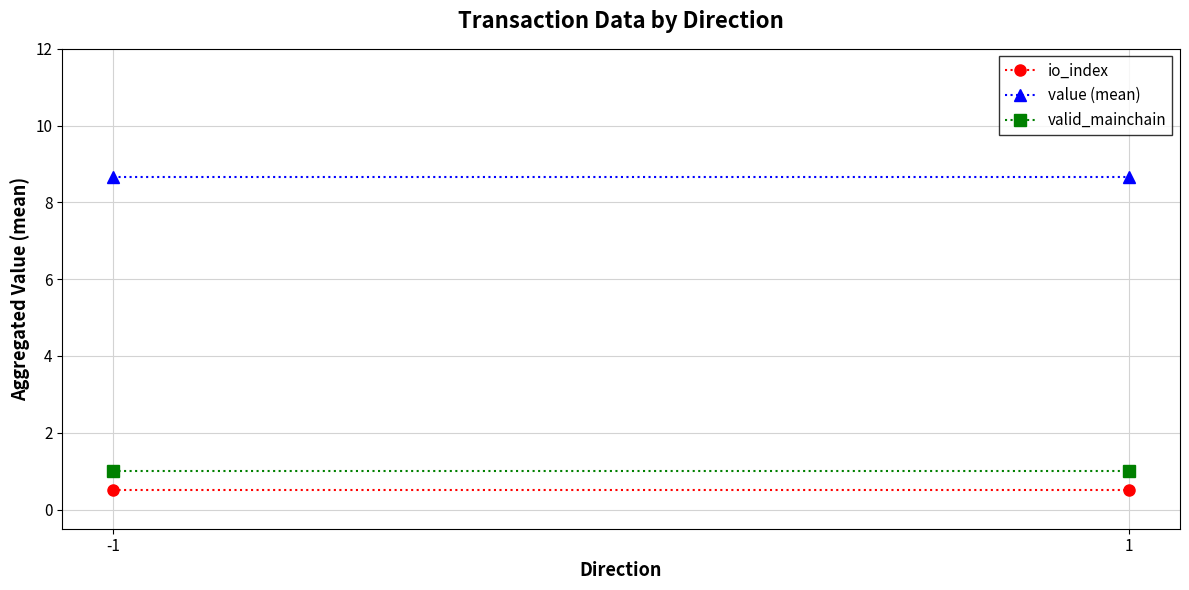

Rank the categories by io_index value from highest to lowest.

-1, 1